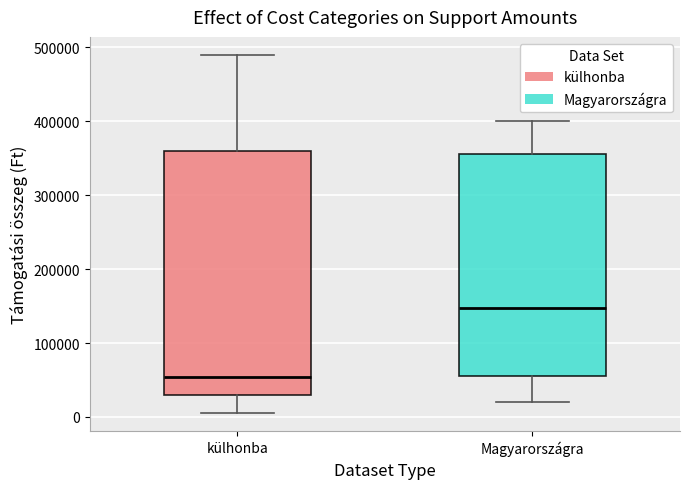

Where is the upper edge of the box for külhonba on the y-axis? The values are not printed on the chart, so give them approximately, as read against the axis.

360000